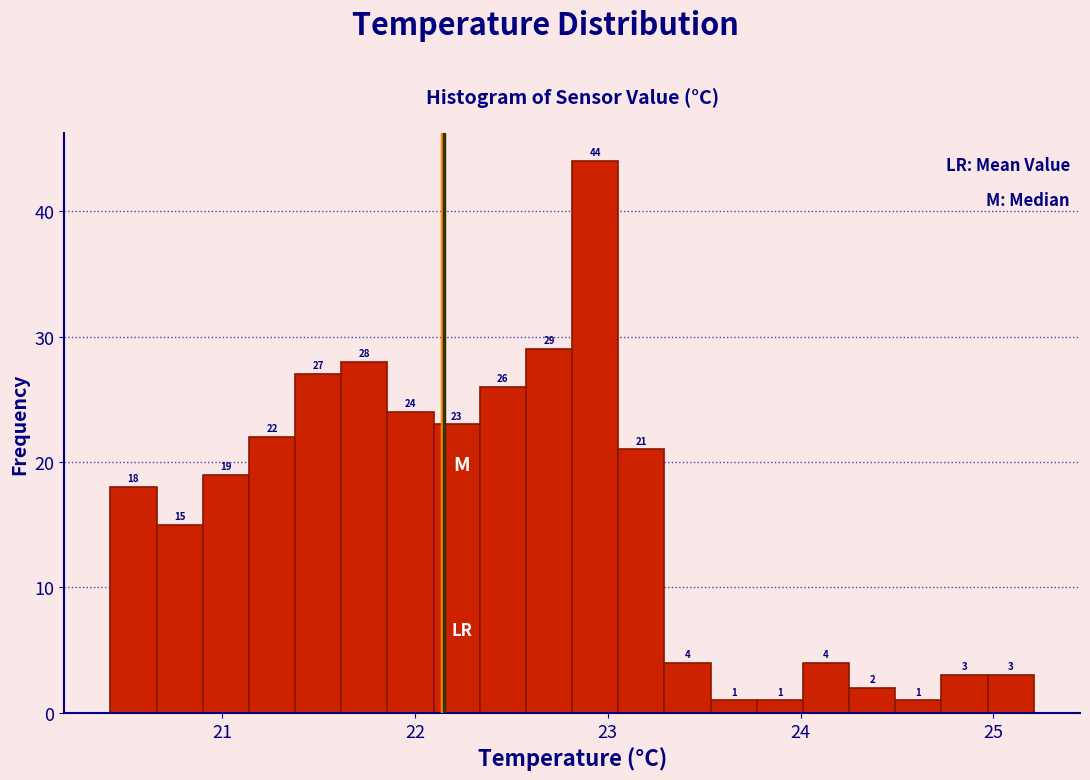

Around what value on the x-axis is the tallest bar? Give the approximate position of its centre, as read against the axis.

22.9